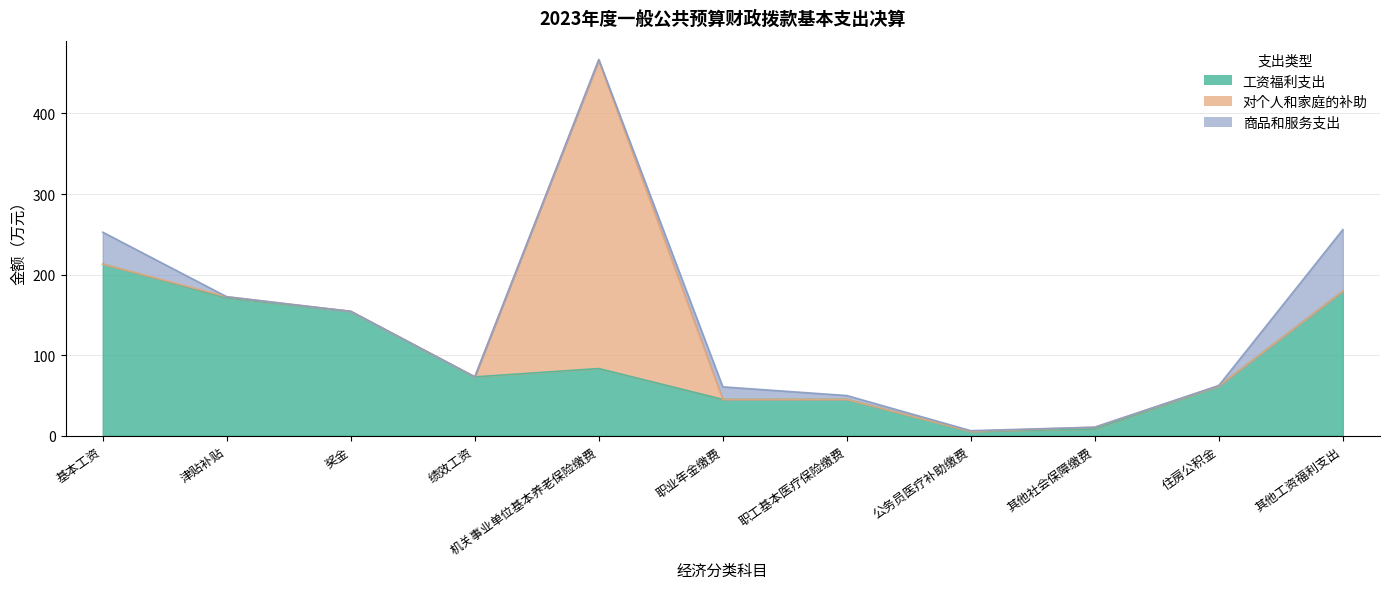

Where is 工资福利支出 nearest to the value 109?

机关事业单位基本养老保险缴费